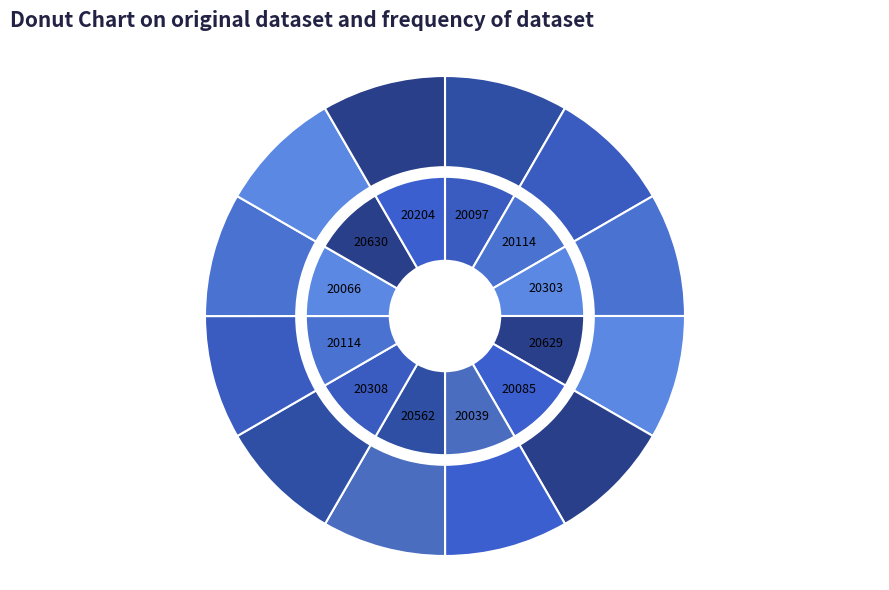

What is the smallest slice in the pie chart?

20039